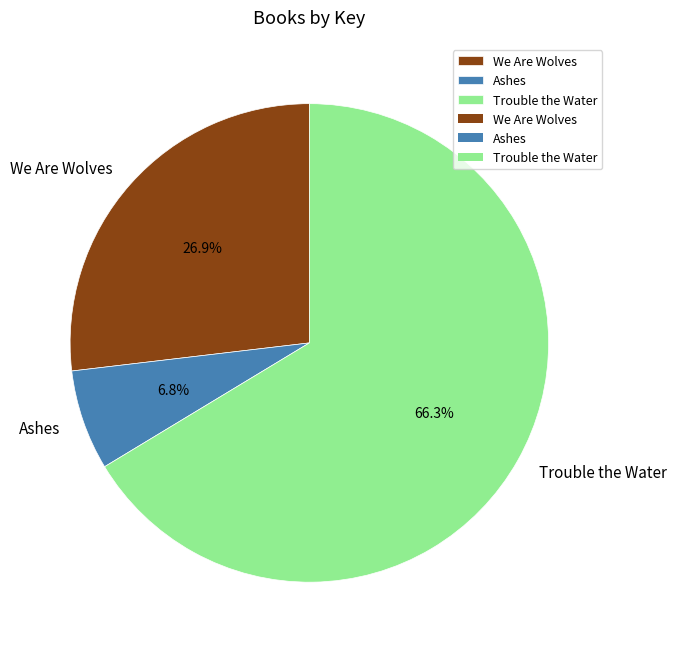

What percentage do Ashes and Trouble the Water together represent?

73.1%